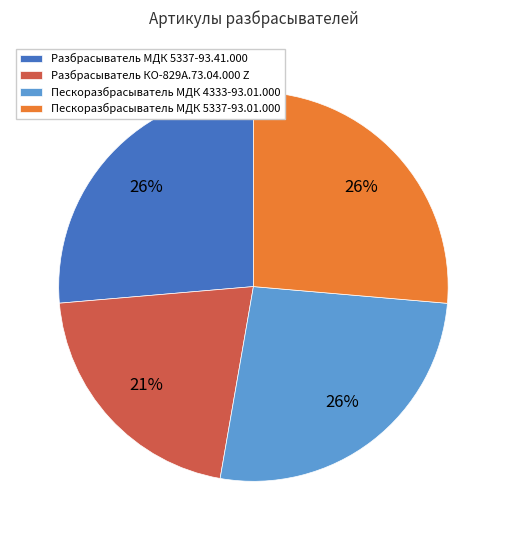

Does any single category account for the majority?

No